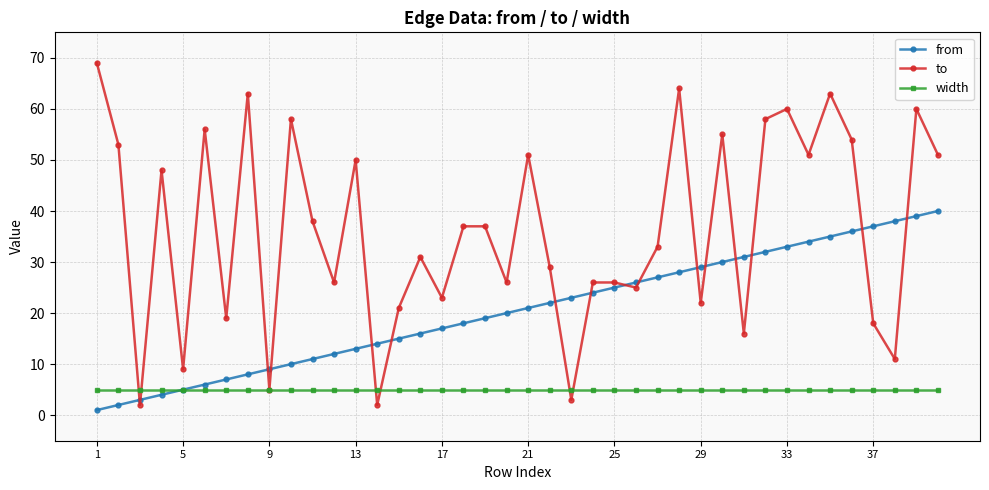

What is the minimum value shown in the chart?

1